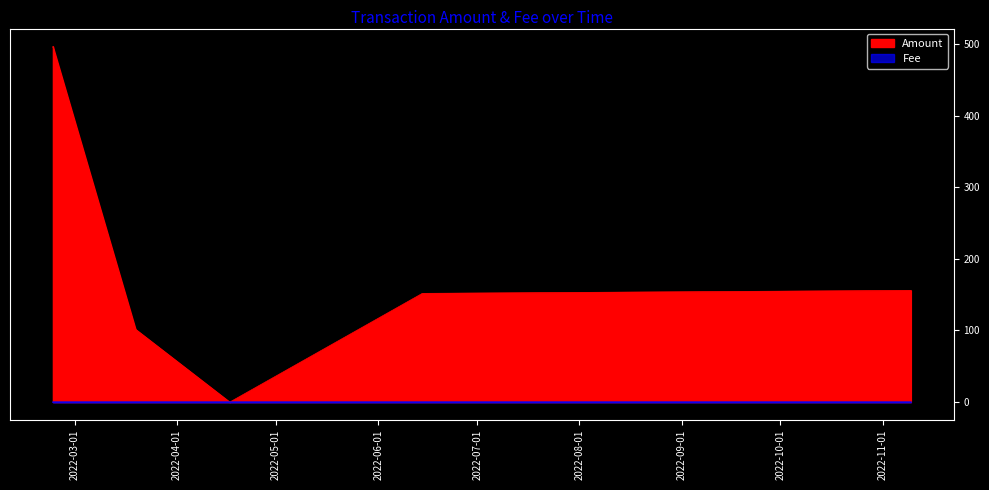

Does the chart have visible grid lines?

No